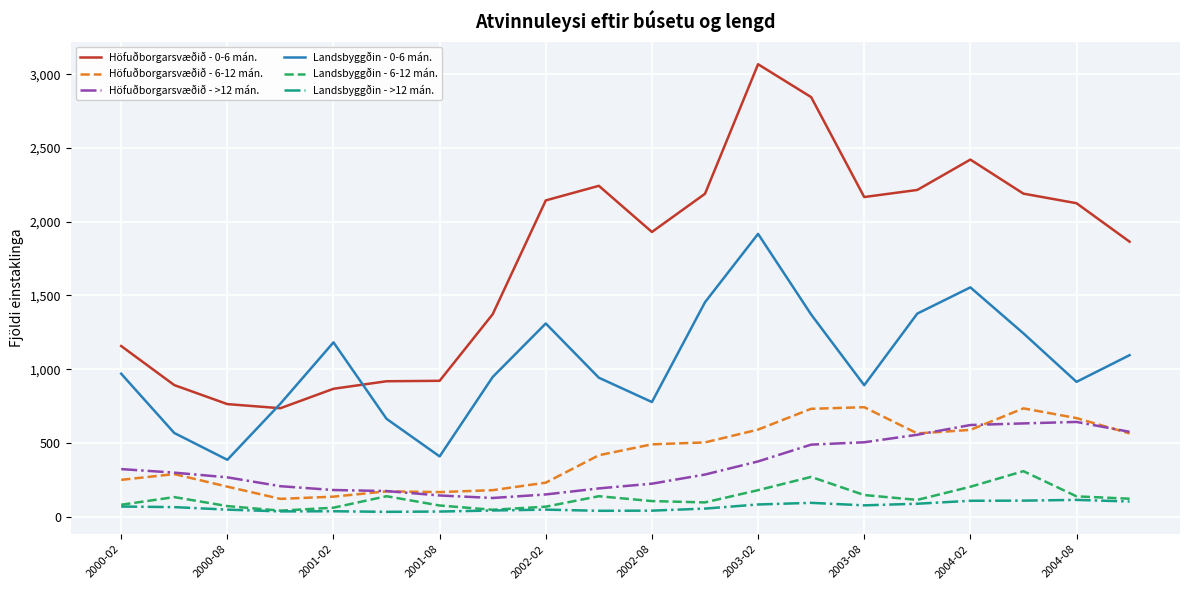

Which series has the largest range (max minus min)?

Höfuðborgarsvæðið - 0-6 mán.